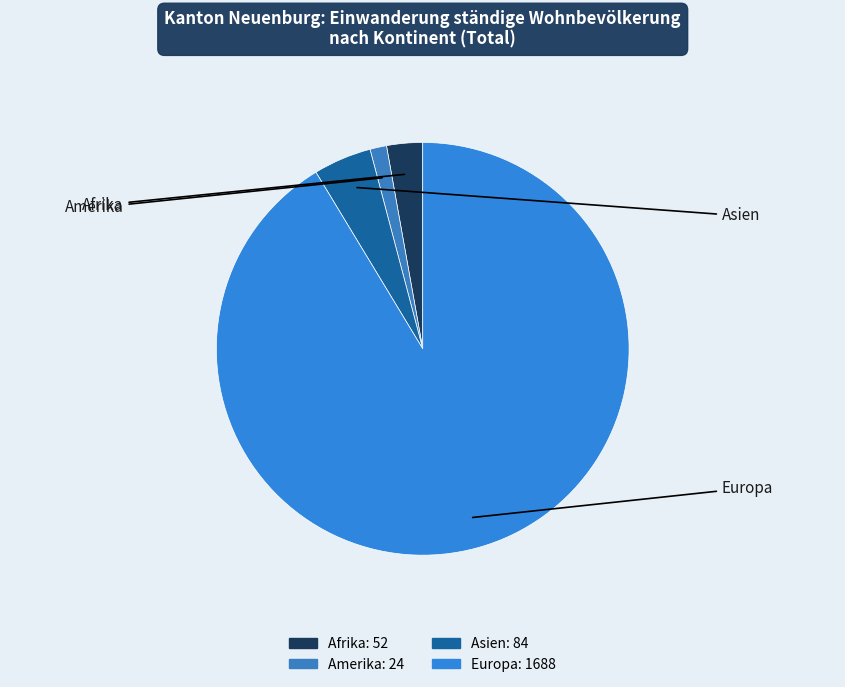

Is it true that Europa is 99% of the pie?

False